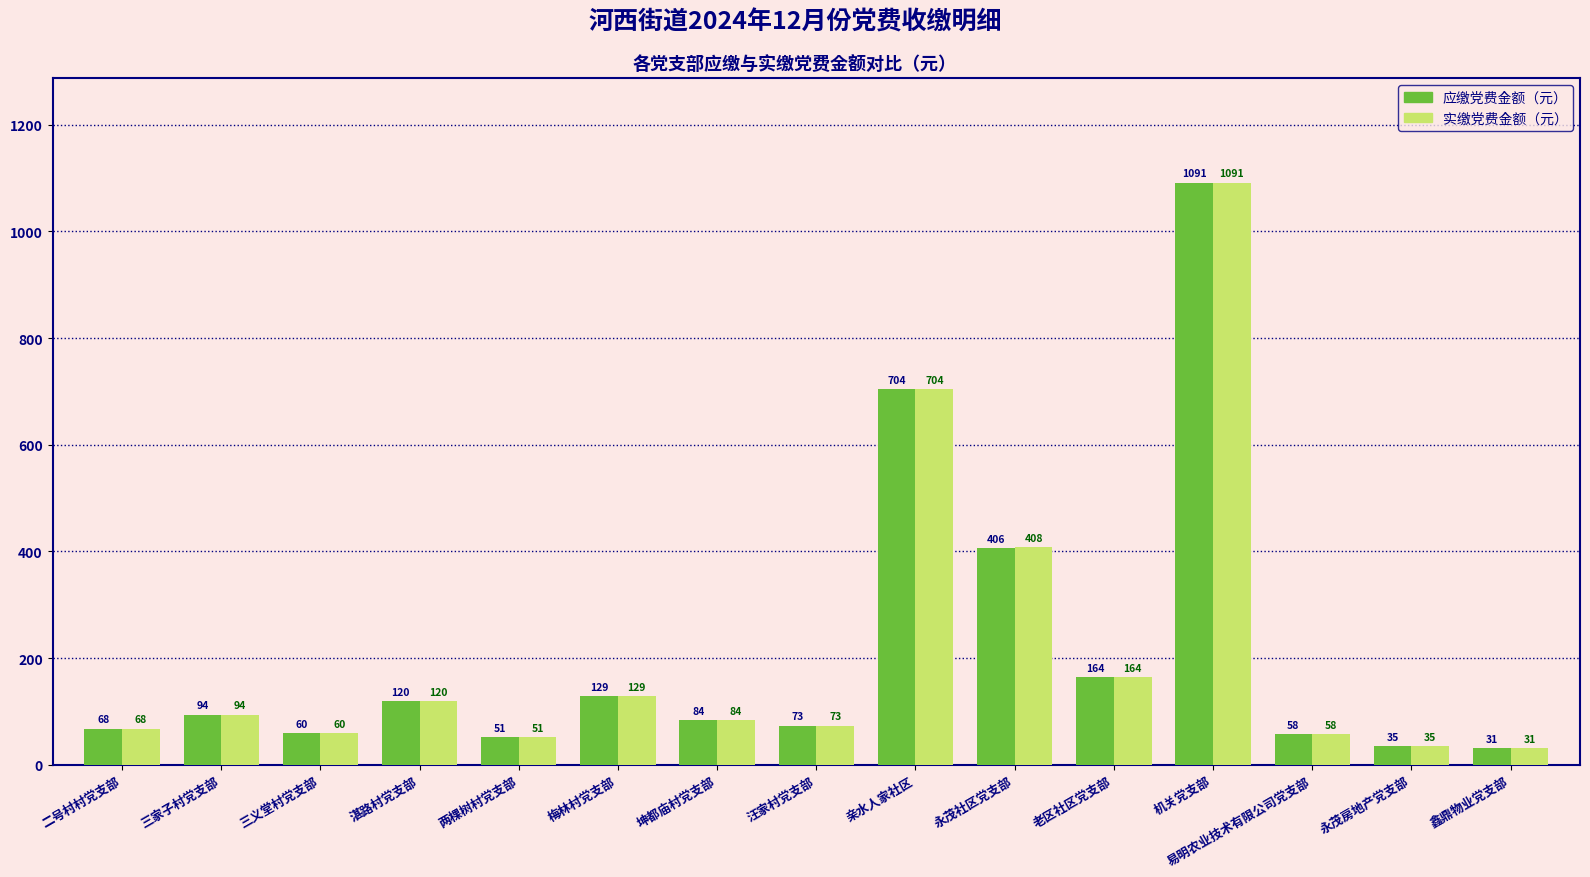

The value of 实缴党费金额（元） at 亲水人家社区 is 704.0. True or false?

True